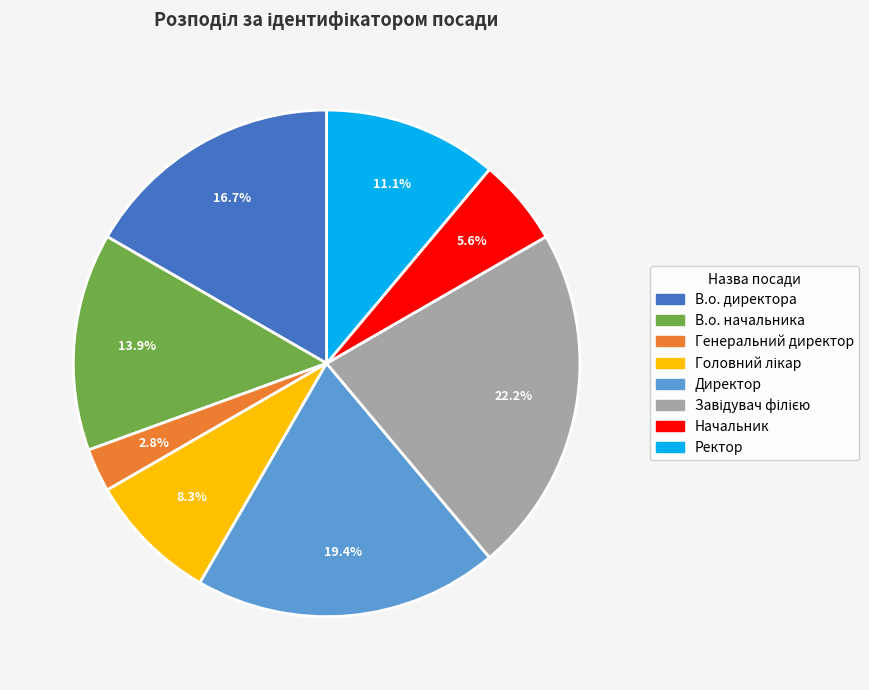

To the nearest percent, what portion does Генеральний директор represent?

3%